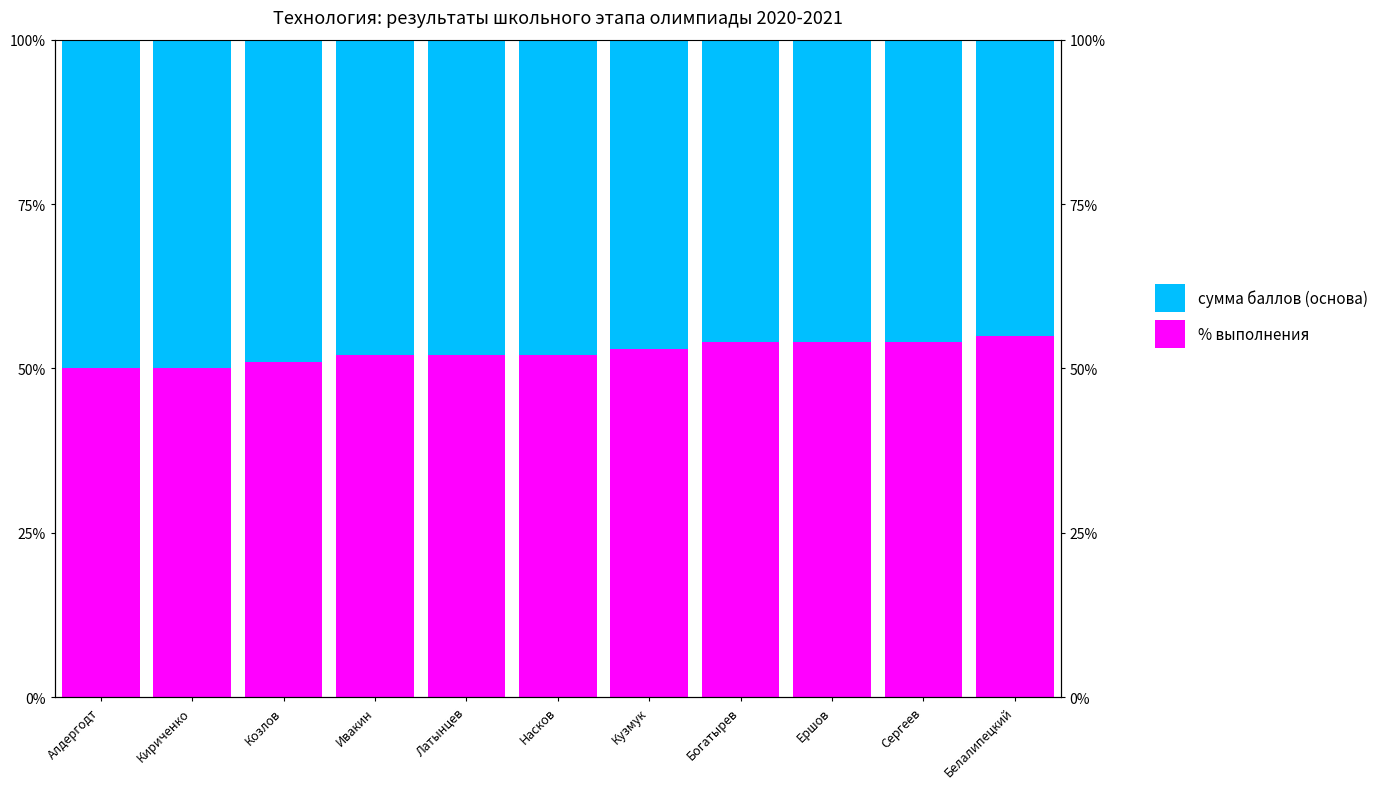

What is the label of the 2nd bar from the right?

Сергеев